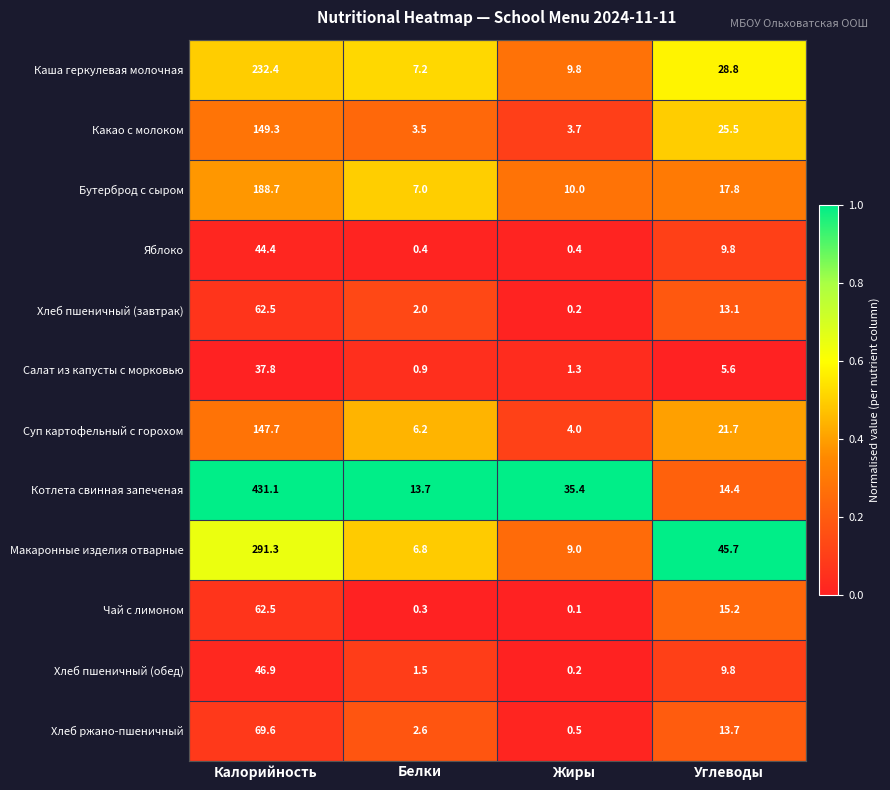

Which series has the widest spread of values?

Котлета свинная запеченая